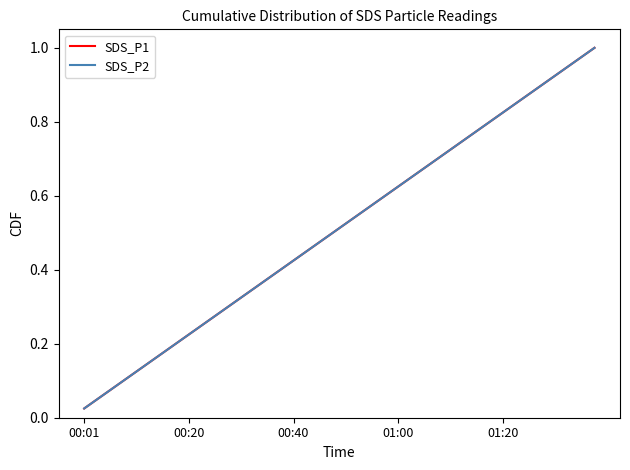

Does the chart display data point markers on the line(s)?

No